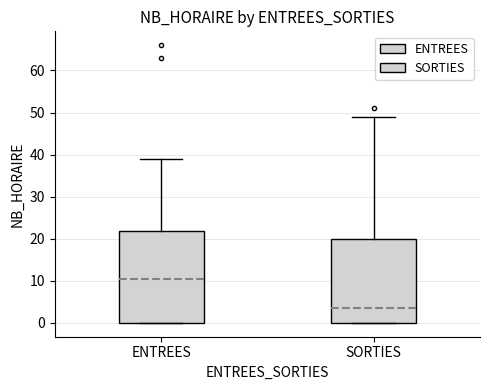

Which box has the highest median line?

ENTREES